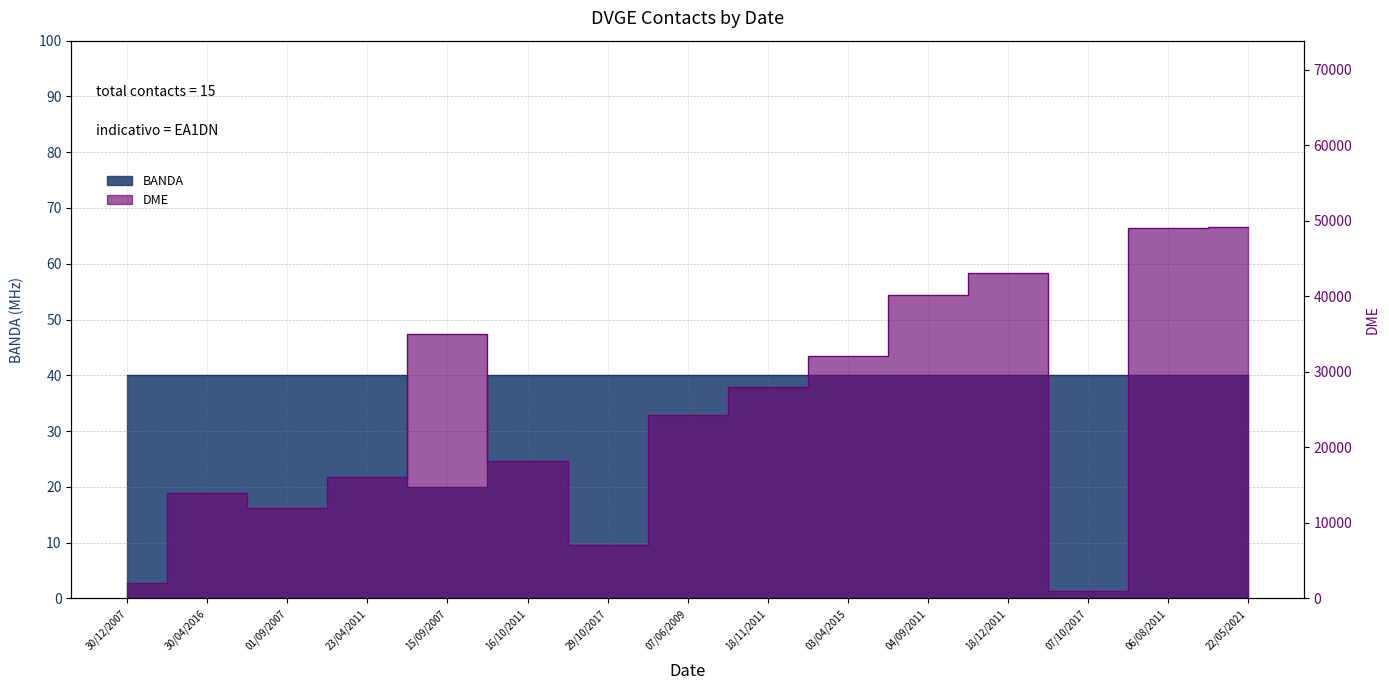

List the series in order of their peak value, highest first.

DME, BANDA